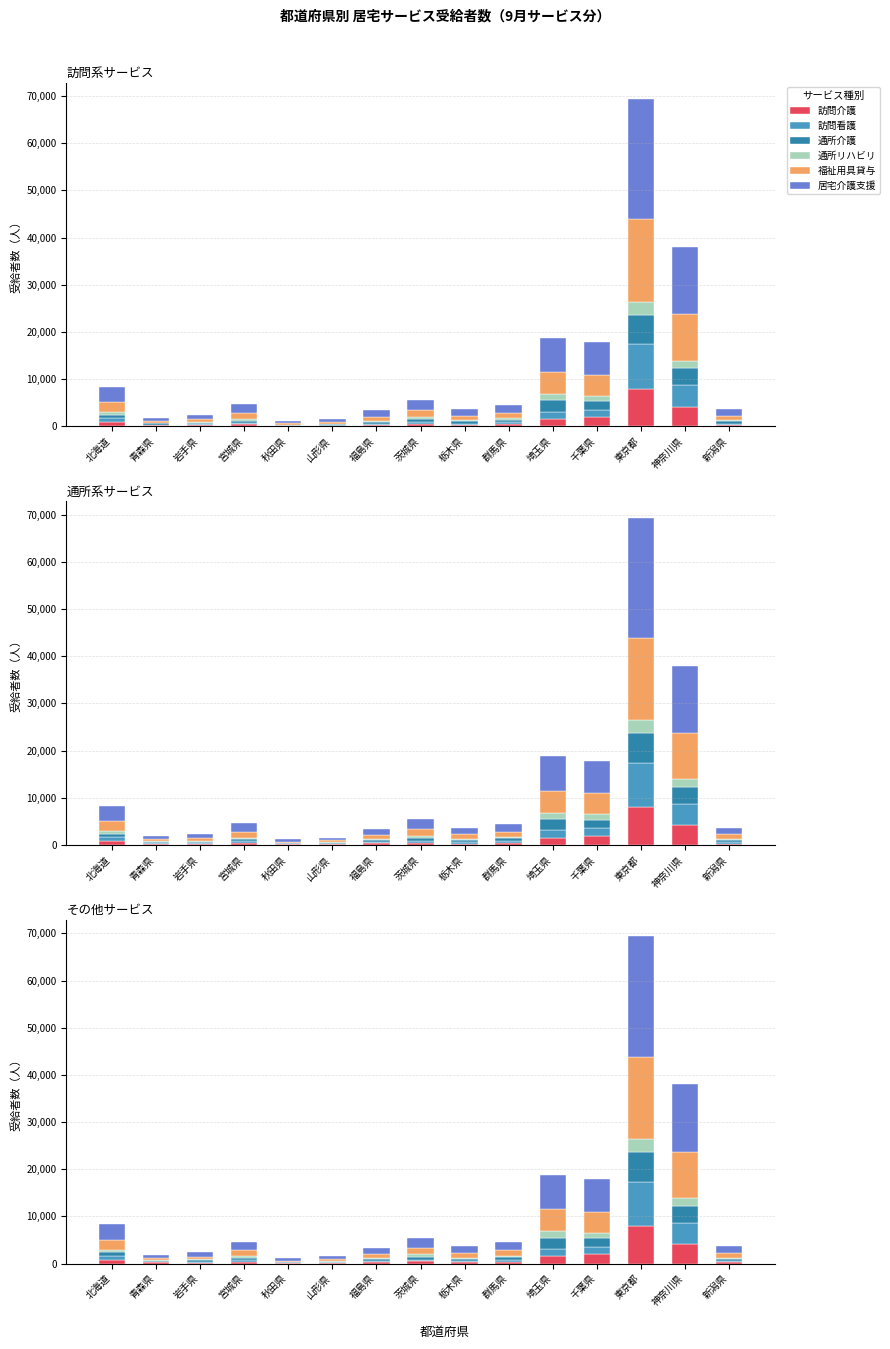

List the series in order of their peak value, highest first.

居宅介護支援, 福祉用具貸与, 訪問看護, 訪問介護, 通所介護, 通所リハビリ